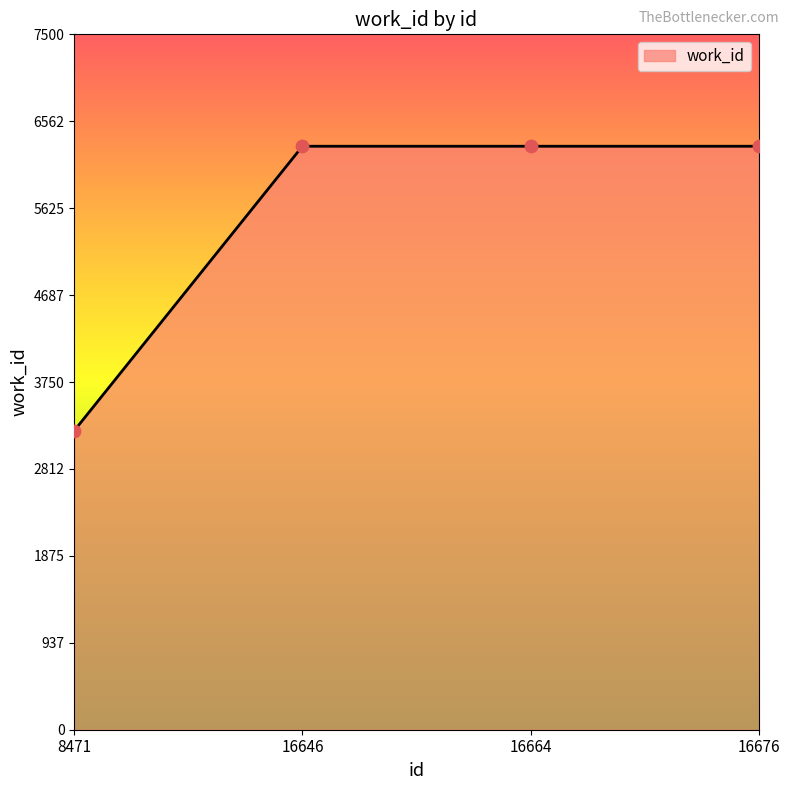

What is the ratio of the value at 16676 to the value at 16646?

1.0